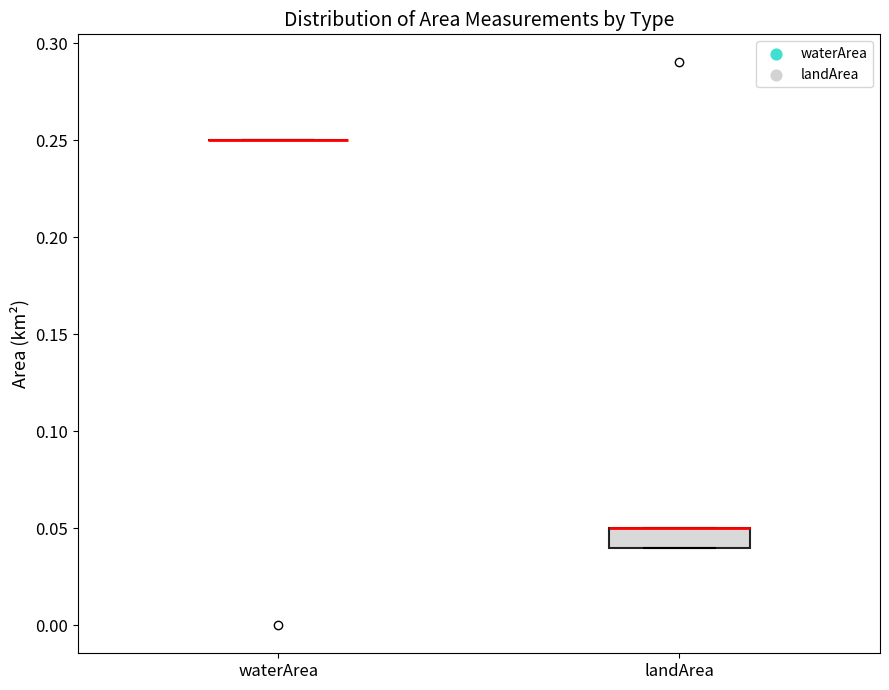

Reading left to right, transcribe this box plot: for each box, give where its median line is, the range the box spans, and where its two whiskers end, as read against the y-axis. The values are not printed on the chart, so give them approximately, as read against the axis.

waterArea: box collapsed to a line at 0.25, whiskers 0.25 to 0.25
landArea: median 0.05 (drawn on the box's upper edge), box 0.04 to 0.05, whiskers 0.04 to 0.05